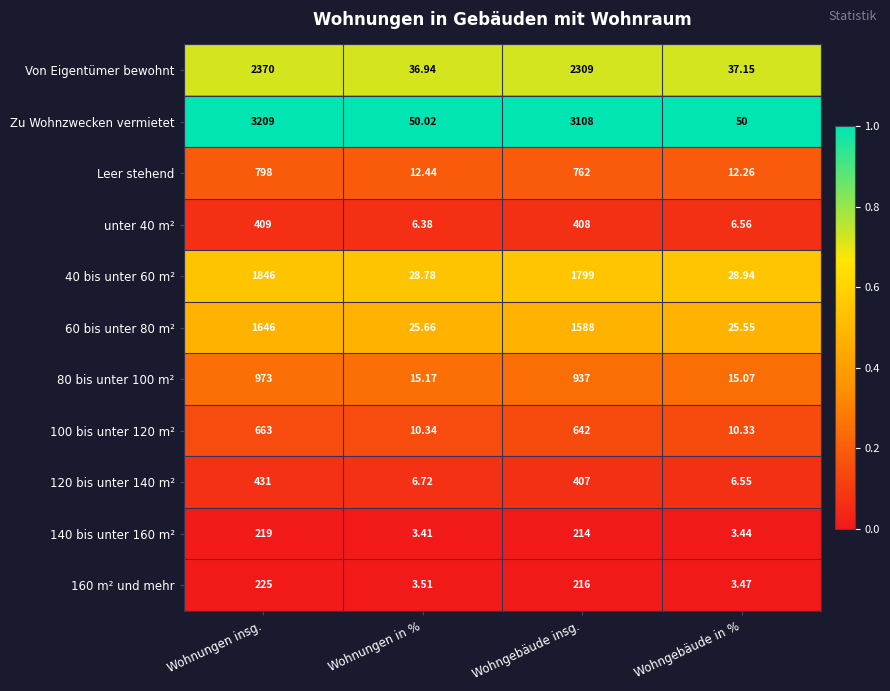

Which series has the largest total across all categories?

Zu Wohnzwecken vermietet